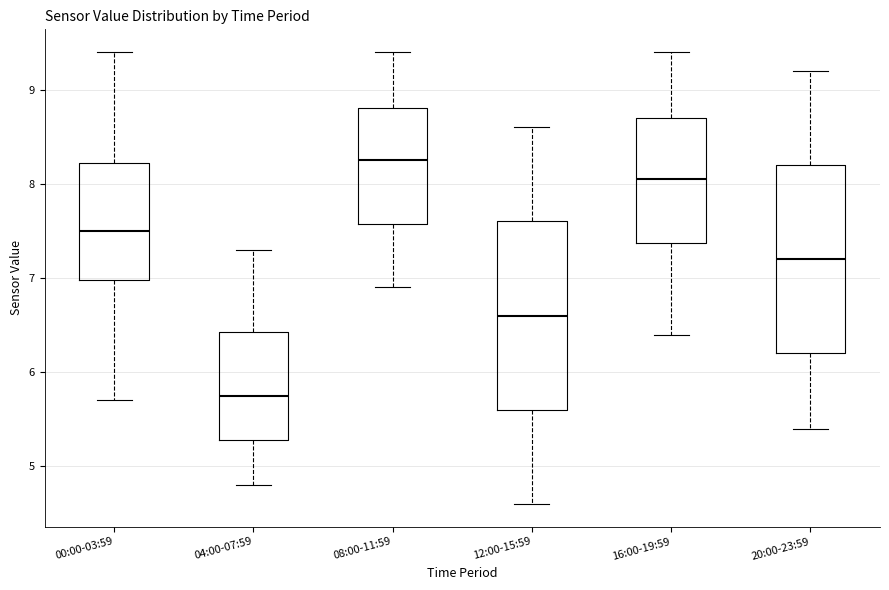

Which box's median line is the lowest?

04:00-07:59